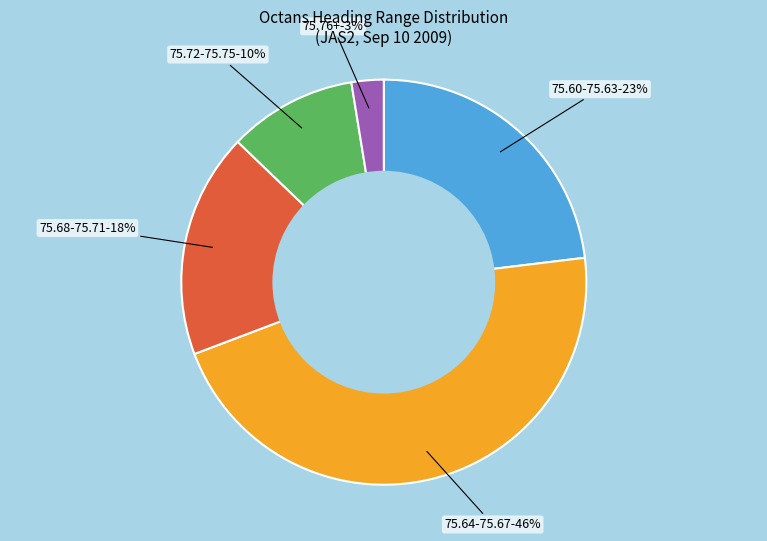

Is there any slice that represents more than half of the pie?

No